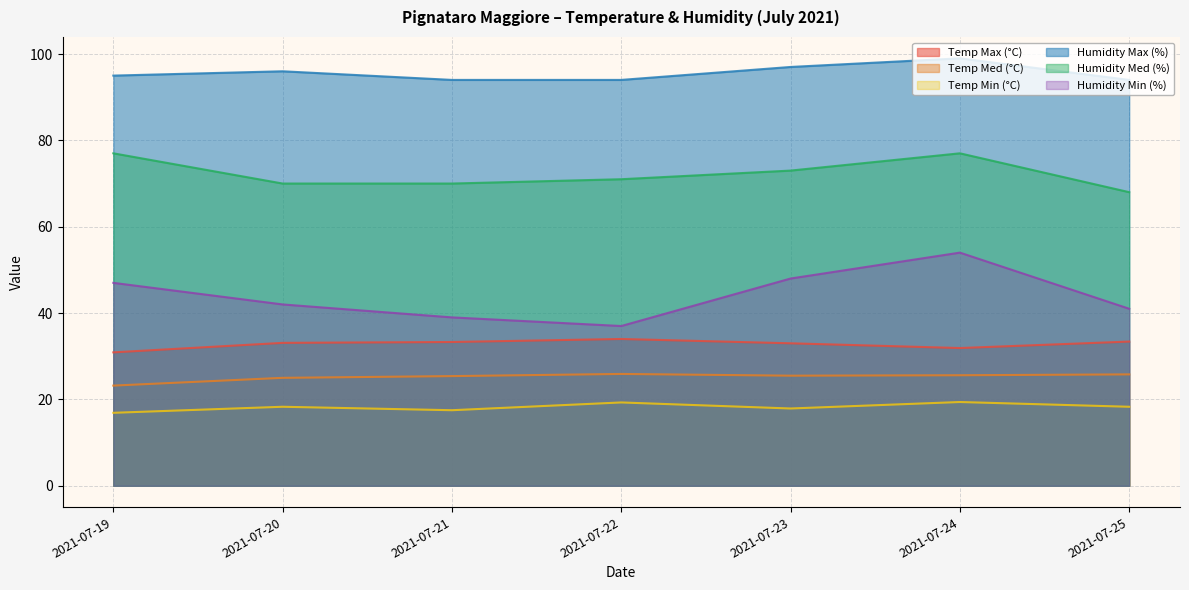

How many interior local valleys does the Temp Max (°C) series have?

1